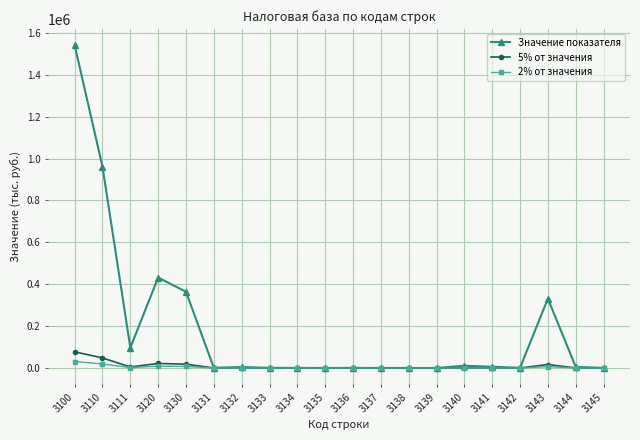

The value of 5% от значения at 3142 is 44.9. True or false?

True